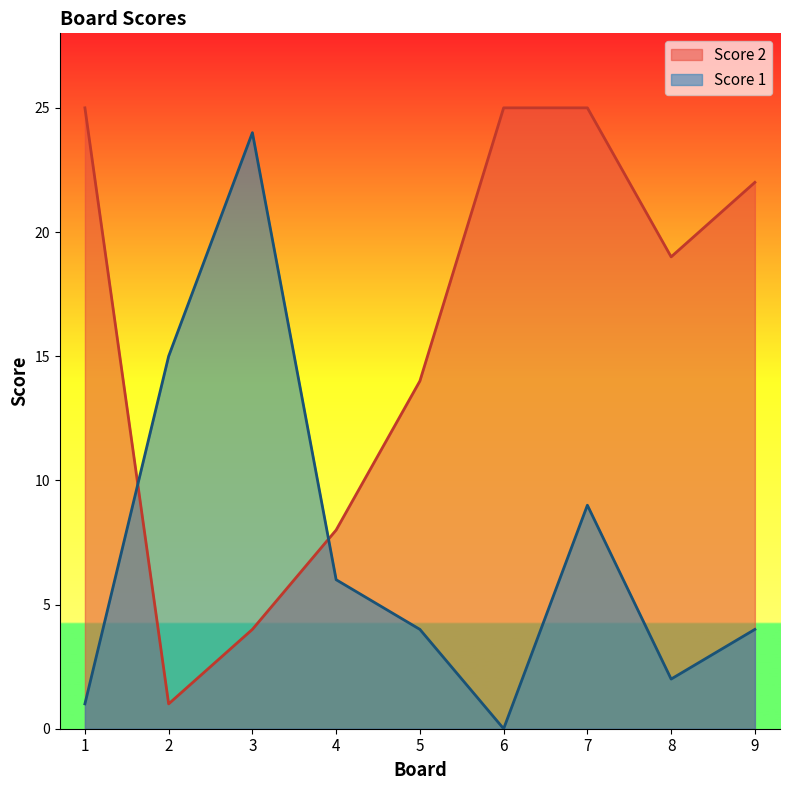

True or false: Score 2 has a value of 25 at 1.

True